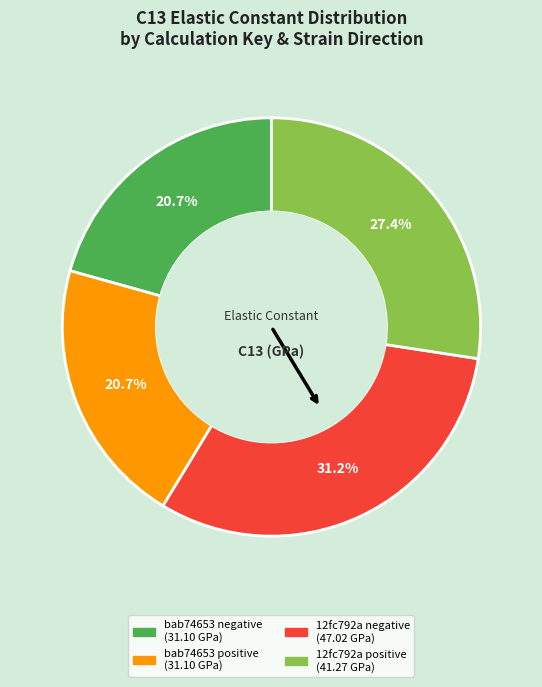

Is there a majority slice in this chart?

No